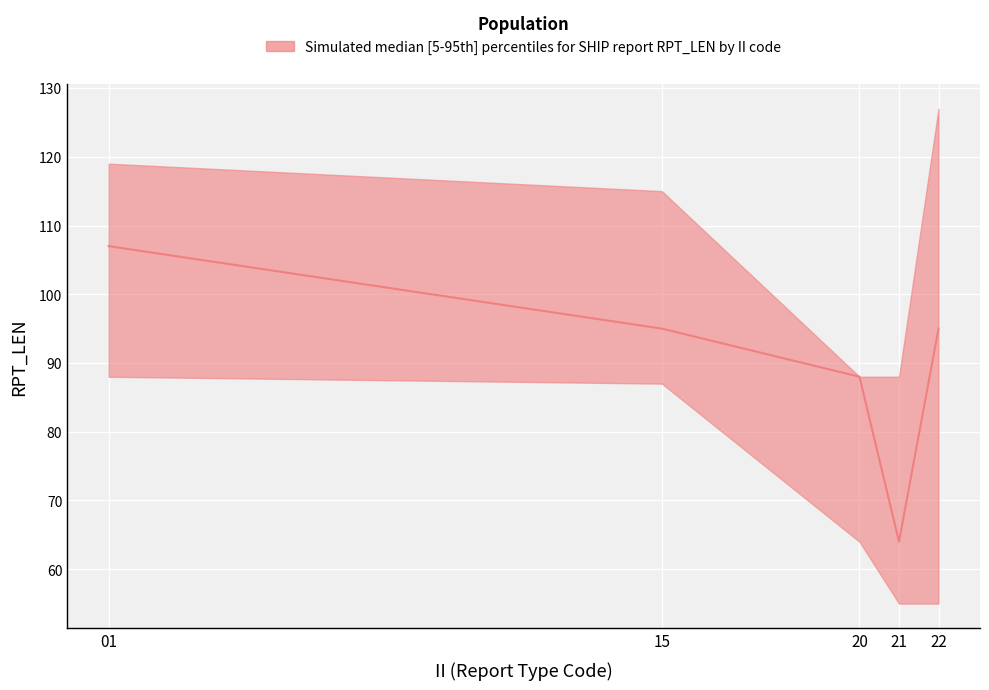

Which has a higher value, 22 or 21?

22